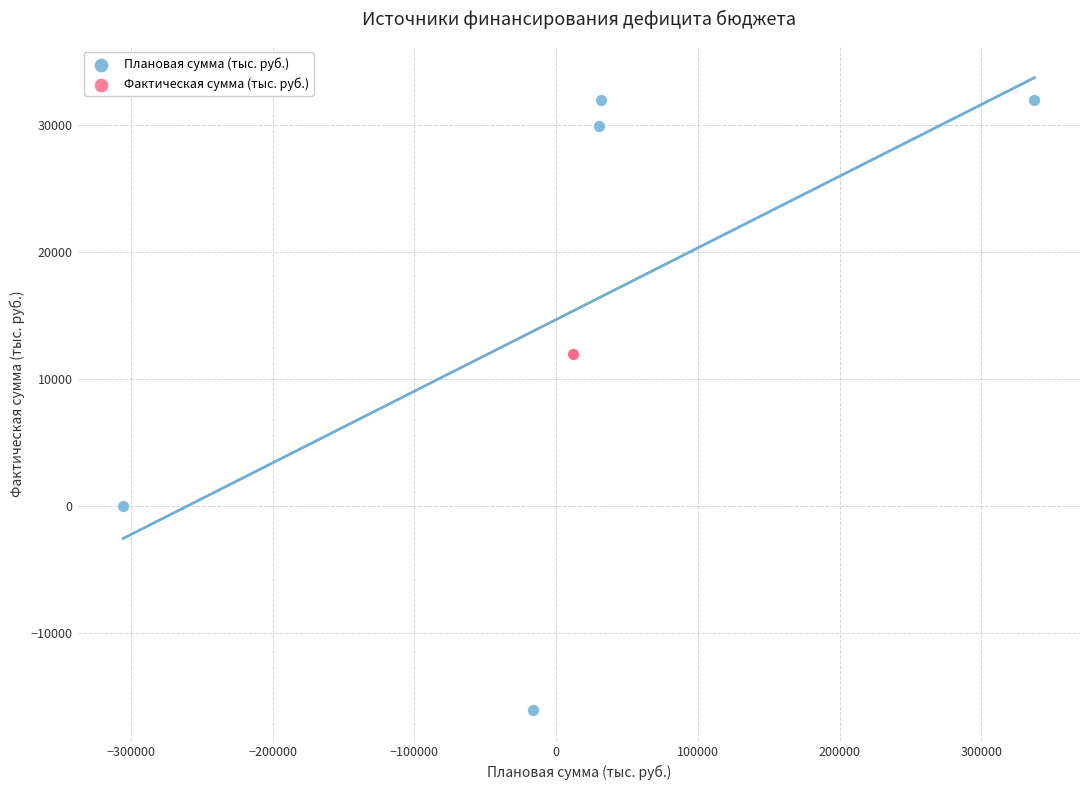

Which series reaches the minimum Y coordinate?

Плановая сумма (тыс. руб.)